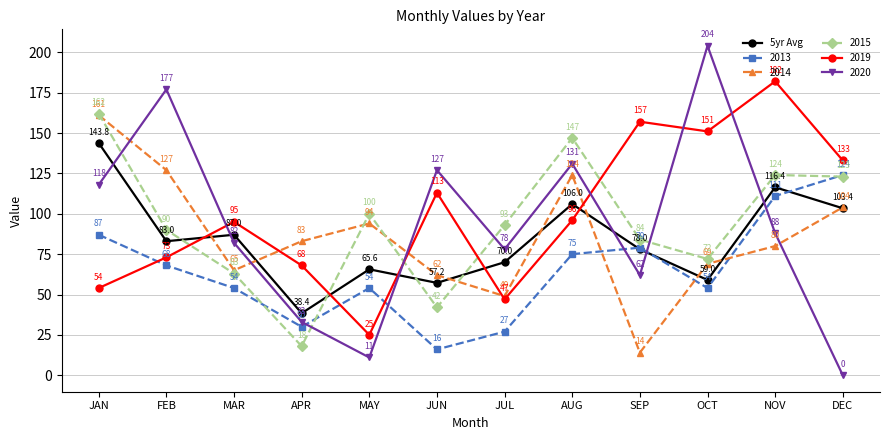

True or false: 2020 has more than 2 interior local peaks.

True